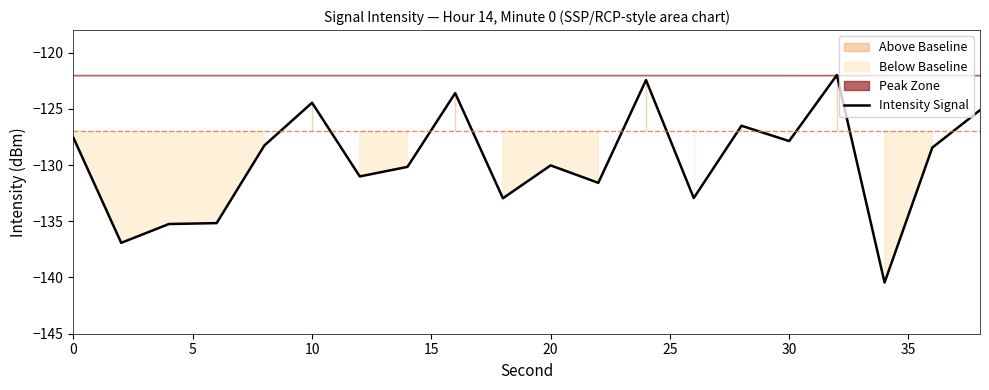

True or false: Intensity Signal has a value of -127.6 at 0.

True